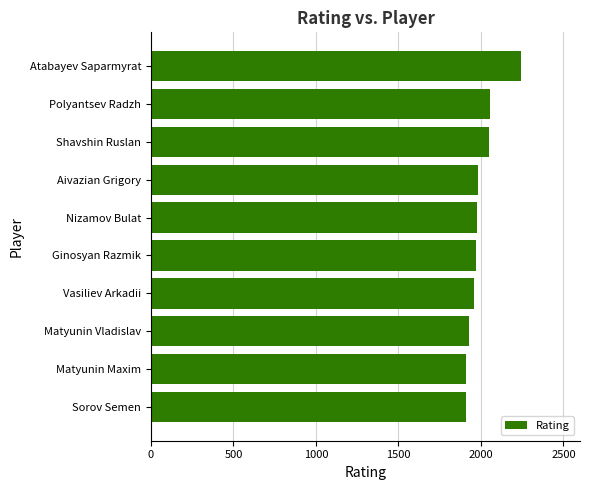

What is the label of the 6th bar from the bottom?

Nizamov Bulat